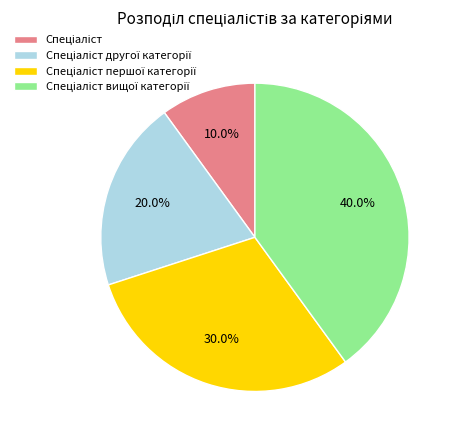

Is there a majority slice in this chart?

No